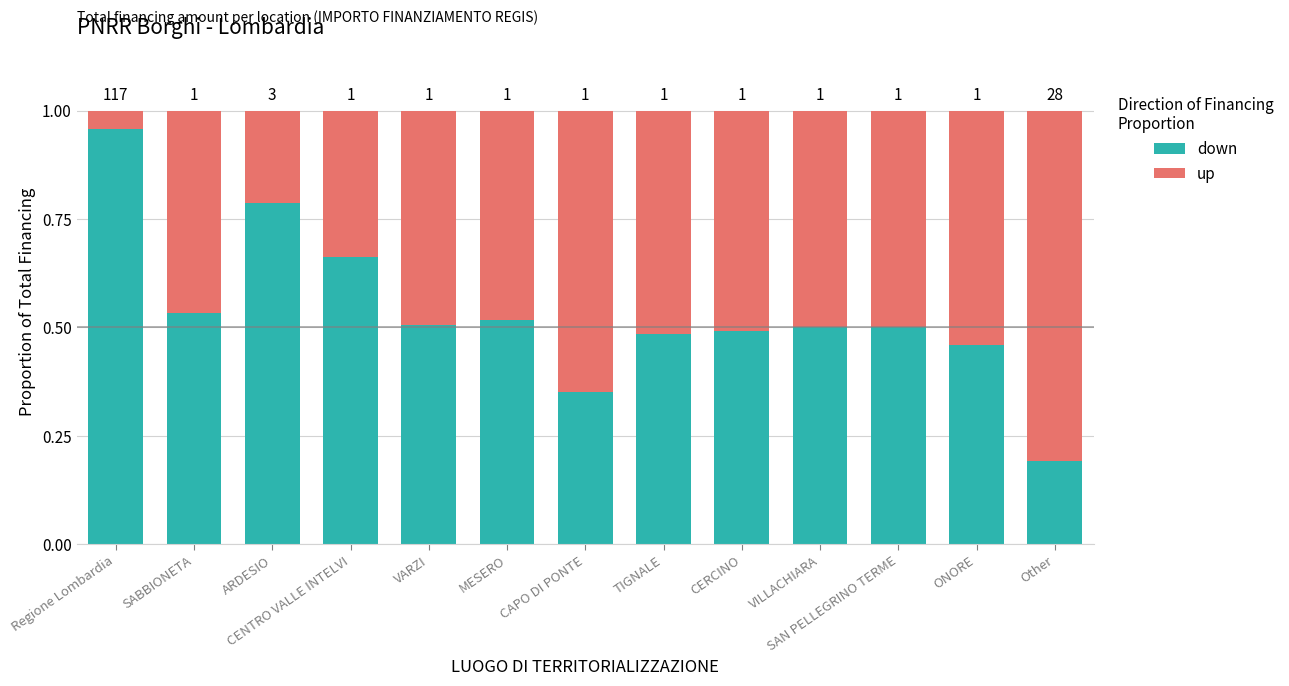

What is the total value across all series at CERCINO?

1.0